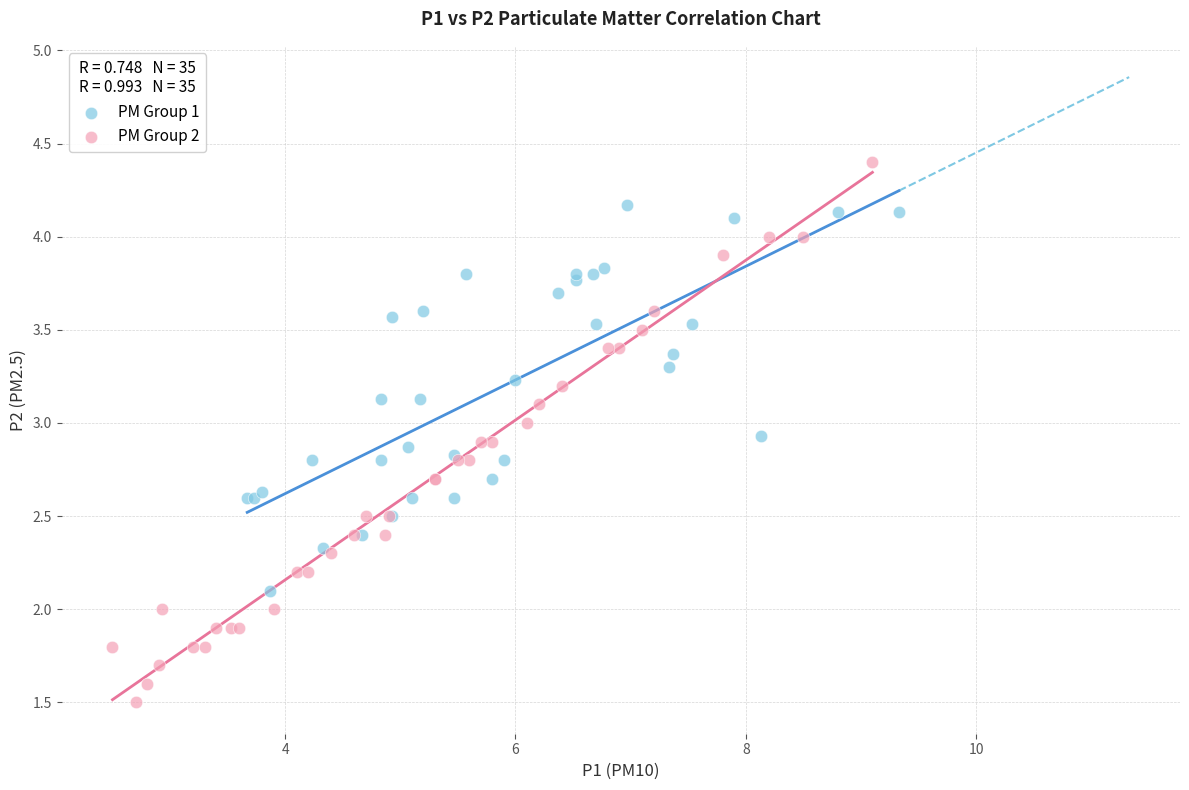

What are all the series names shown in the legend?

PM Group 1, PM Group 2